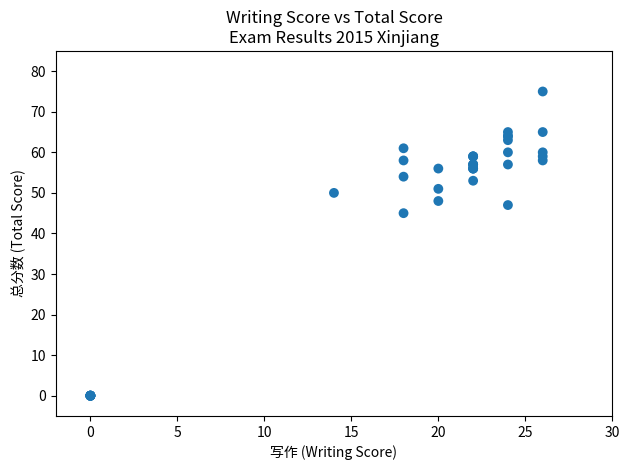

What Y value in the scatter plot is closest to 37?

45